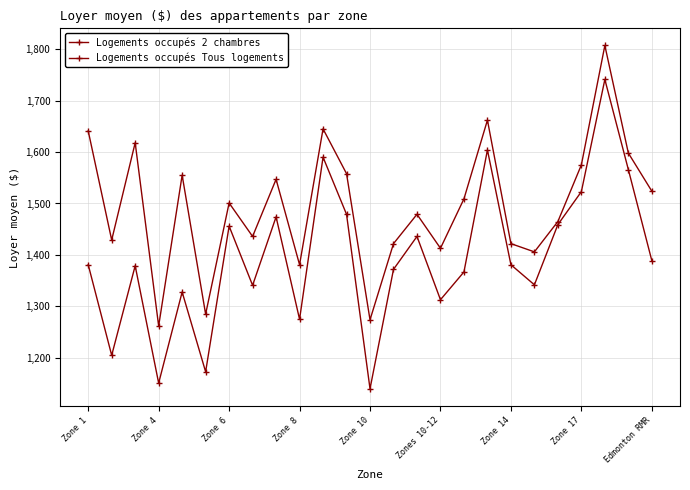

What is the value of the Logements occupés 2 chambres point at the 3rd from the left?

1618